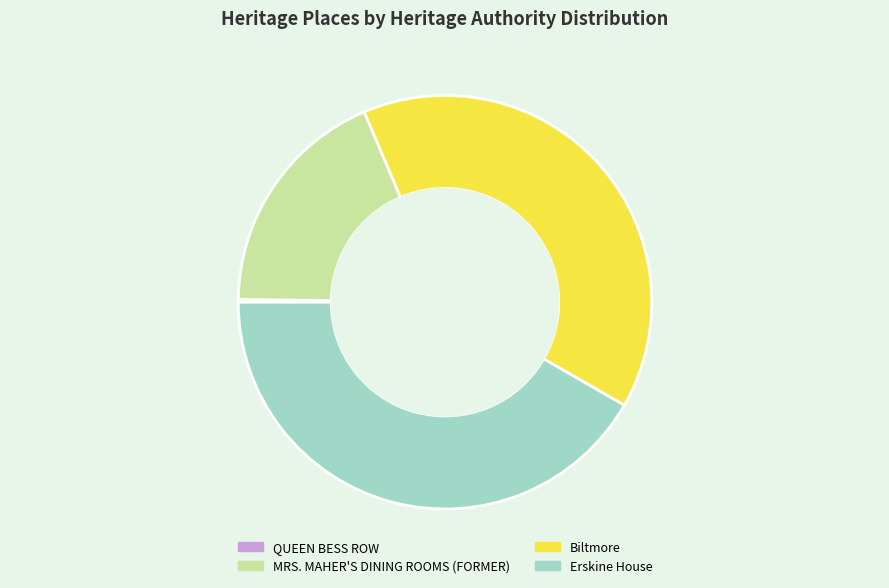

Combined, do Erskine House and MRS. MAHER'S DINING ROOMS (FORMER) account for over 50%?

Yes